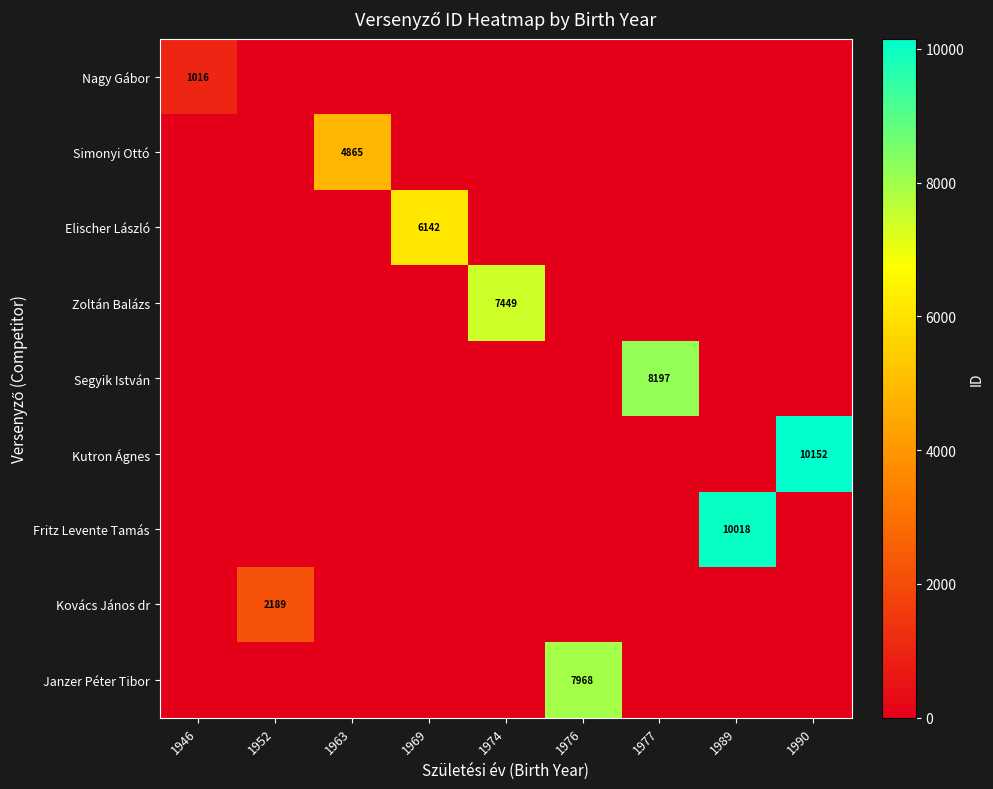

How many distinct data groups are displayed?

9